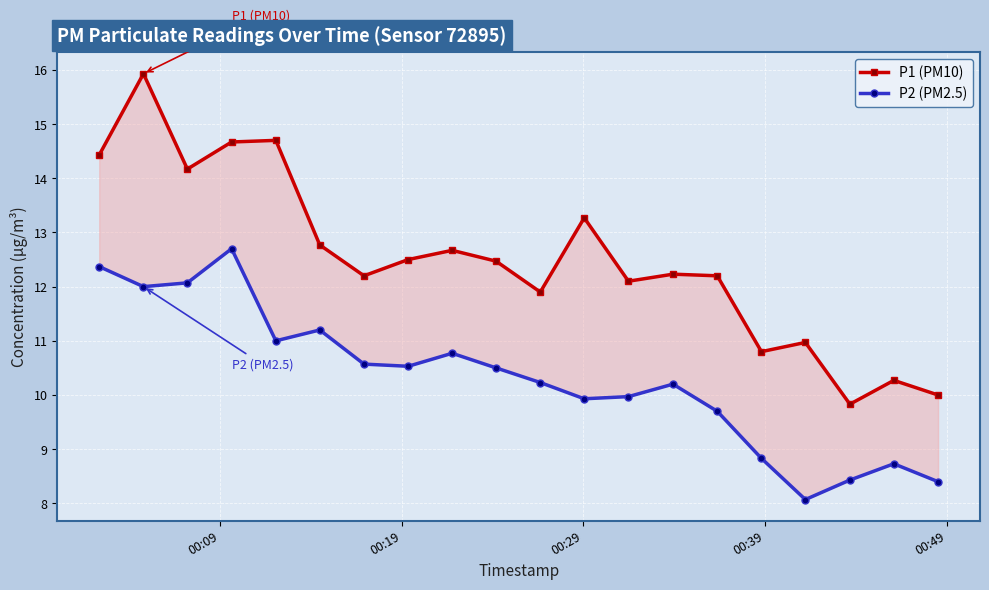

True or false: P2 (PM2.5) and P1 (PM10) intersect in this chart.

False